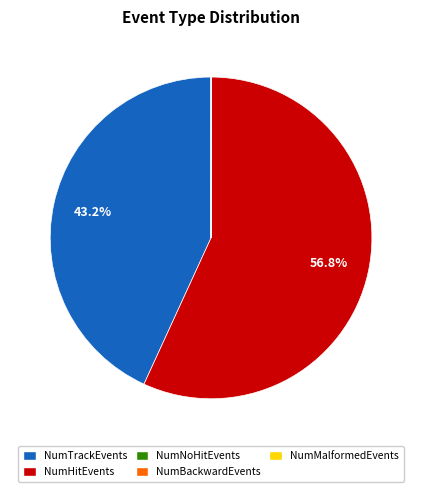

Is there a majority slice in this chart?

Yes